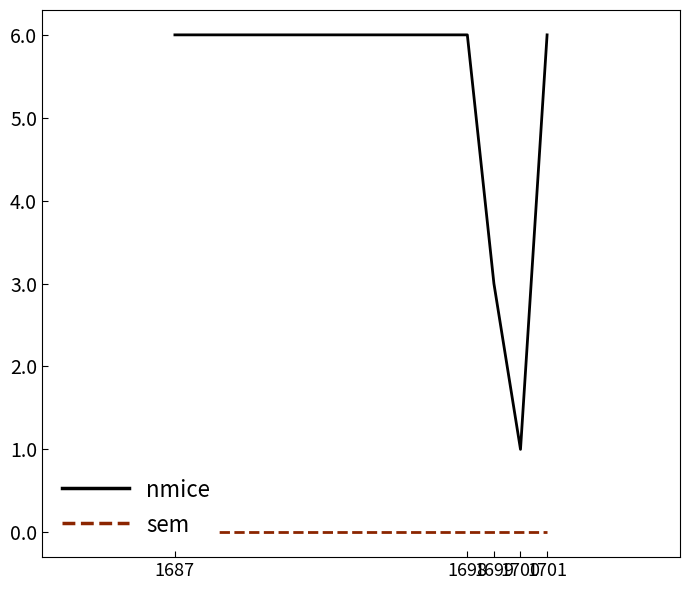

The nmice series shows 1 at 1700. True or false?

True